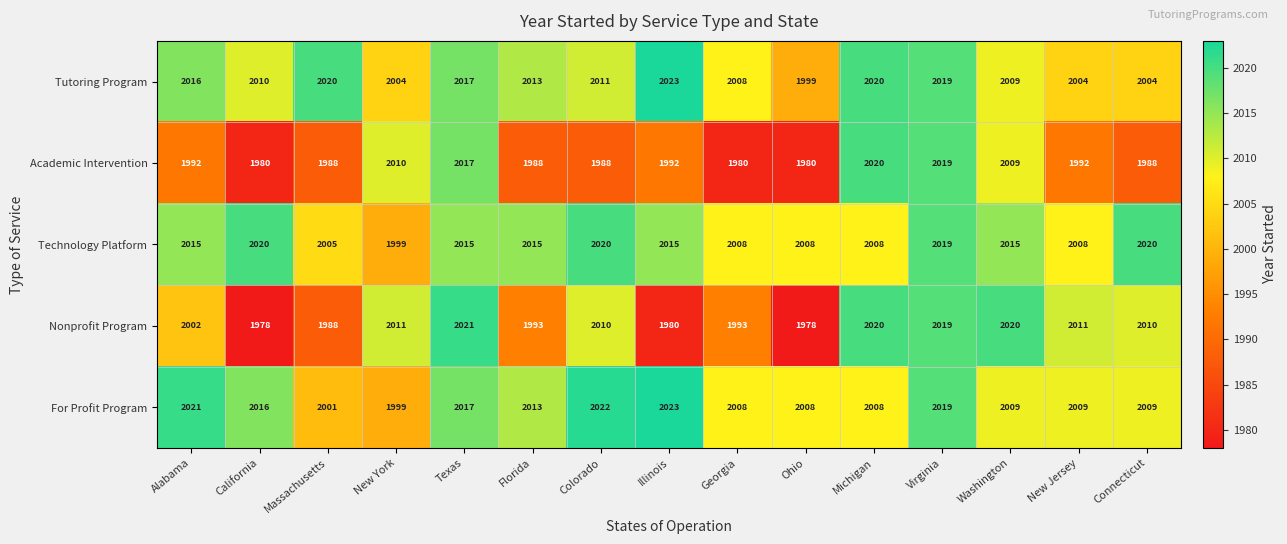

Is it true that For Profit Program equals 1249 at Georgia?

False